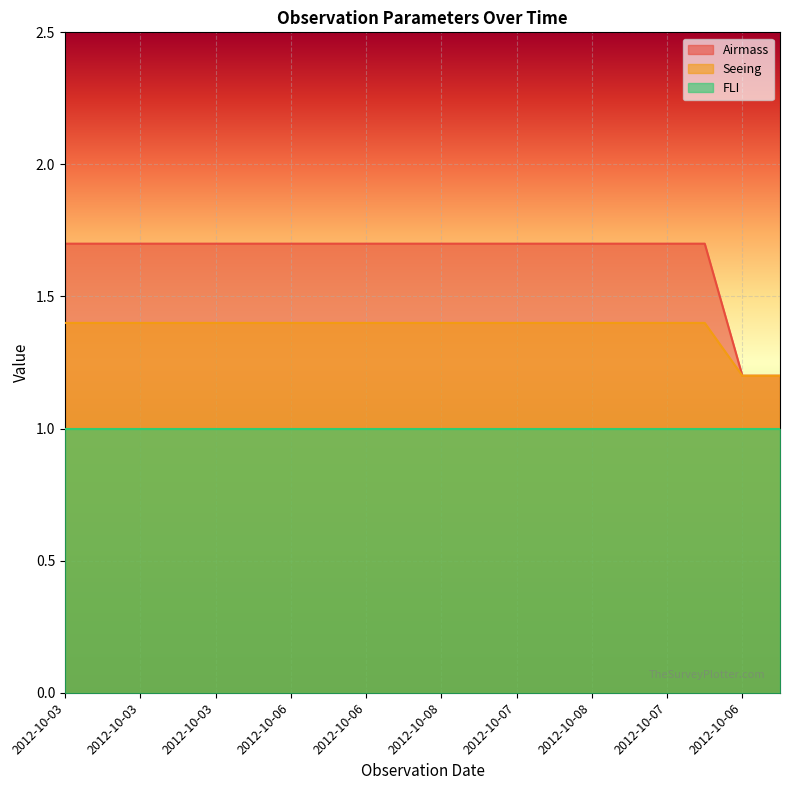

What are all the series names shown in the legend?

Airmass, Seeing, FLI